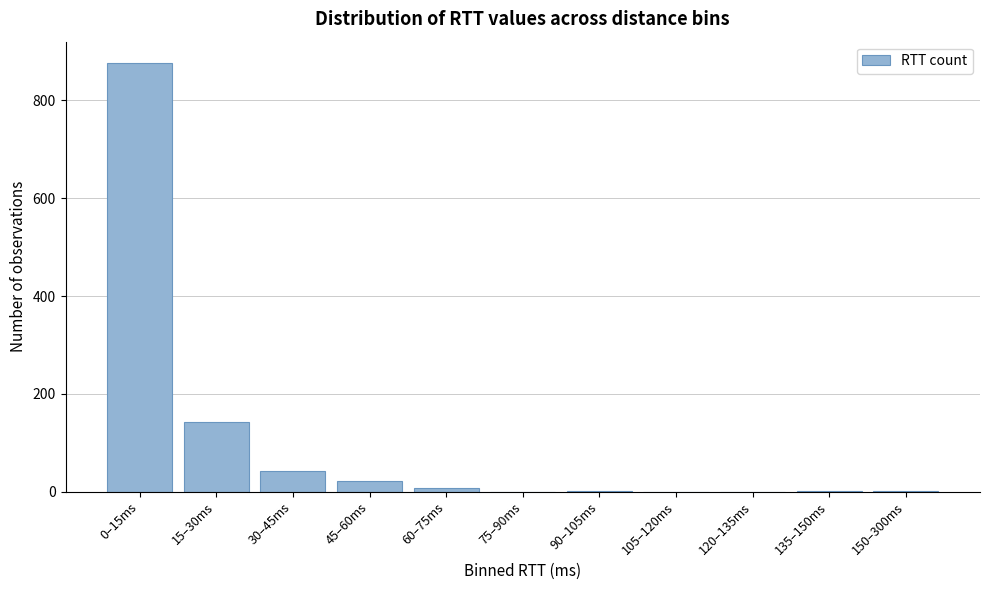

The chart shows a value of 8 at 60–75ms. True or false?

True